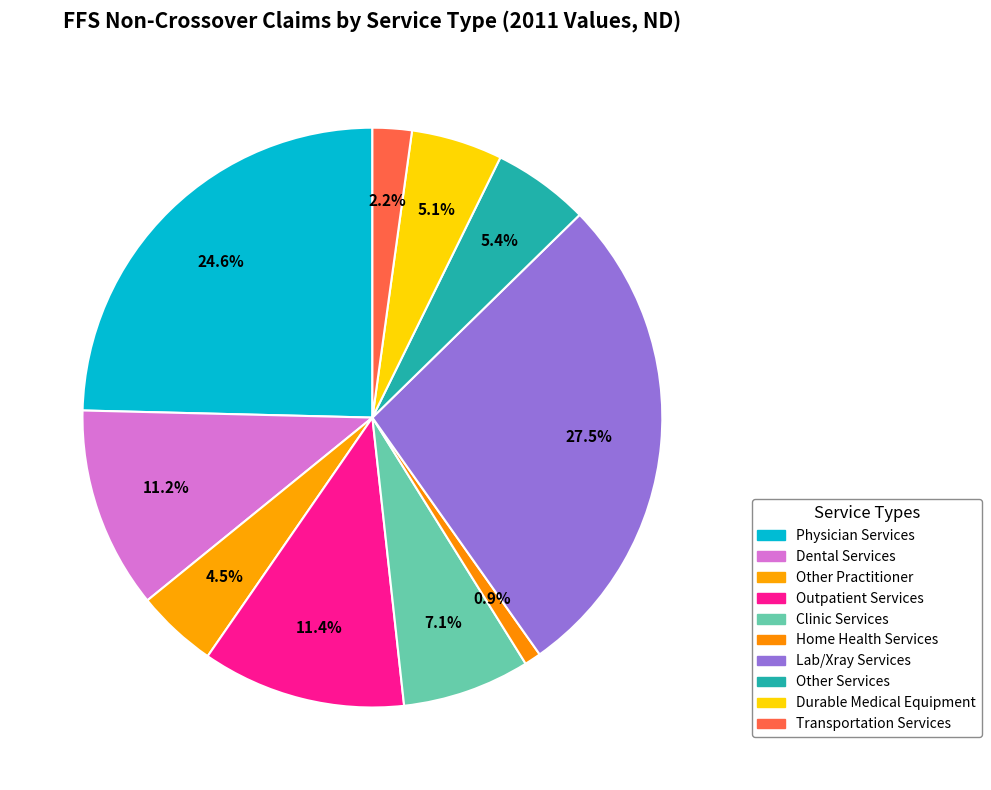

Does Dental Services account for over 50% of the chart?

No